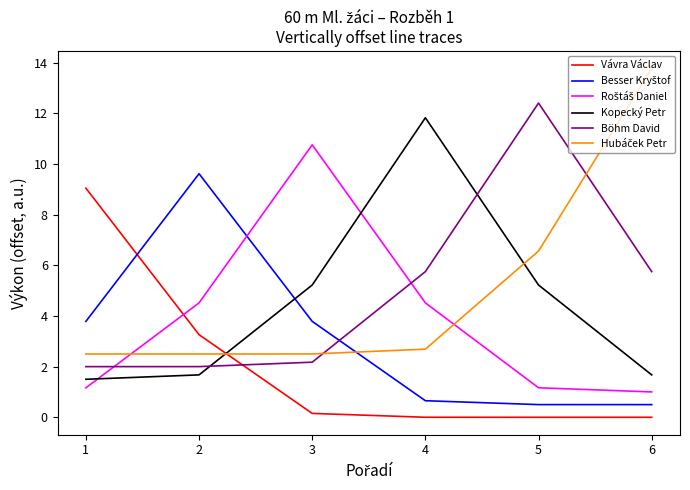

After their last crossing, which series has the higher values: Kopecký Petr or Böhm David?

Böhm David